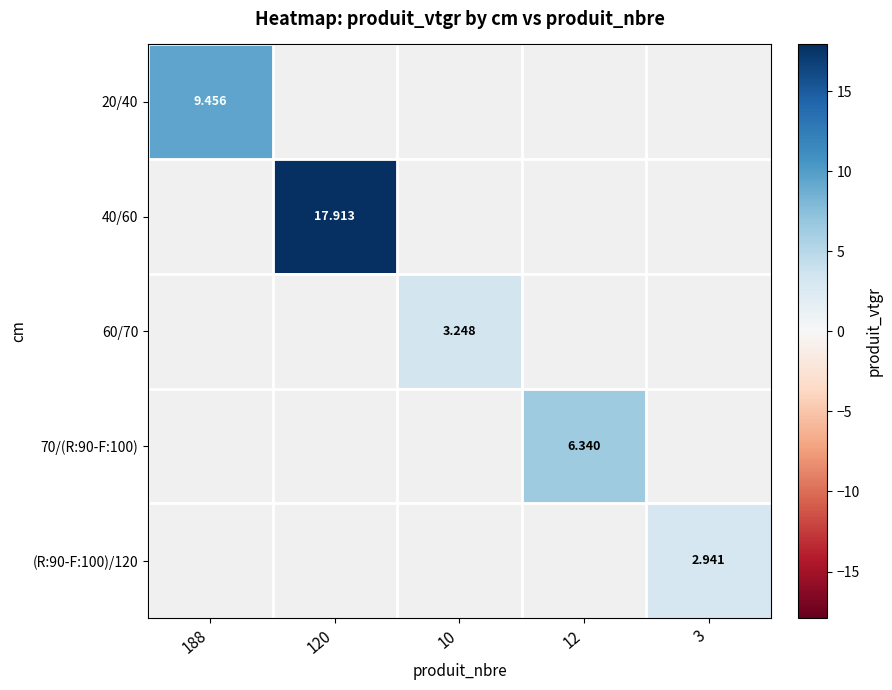

How many distinct data groups are displayed?

5